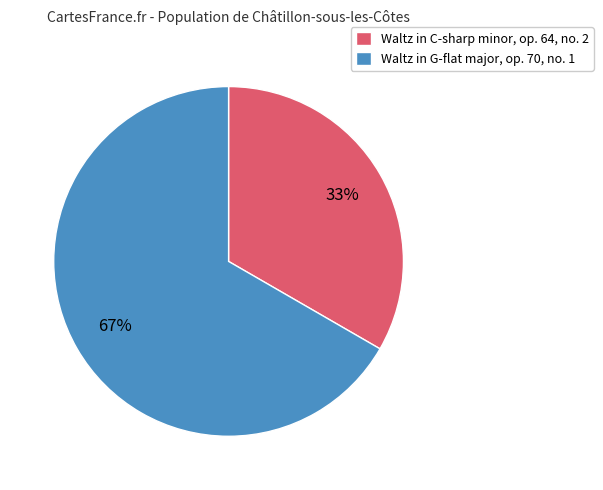

To the nearest percent, what is the combined percentage of Waltz in G-flat major, op. 70, no. 1 and Waltz in C-sharp minor, op. 64, no. 2?

100%